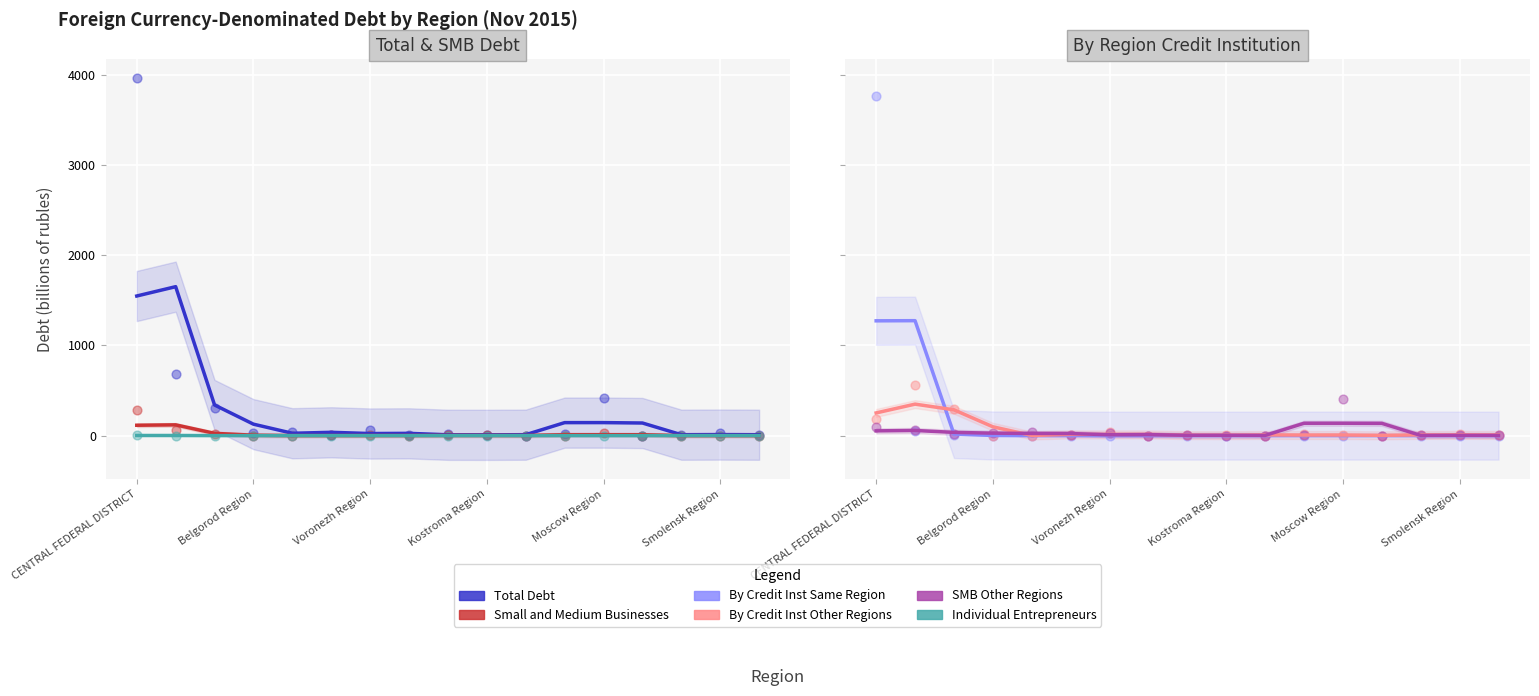

Which series contains the lowest Y value?

Individual Entrepreneurs